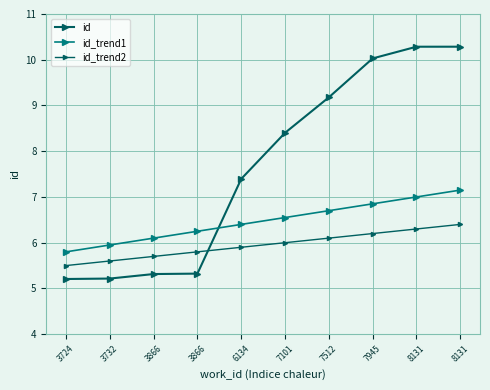

What is the value of the id_trend1 point at the 7th from the left?

6.7